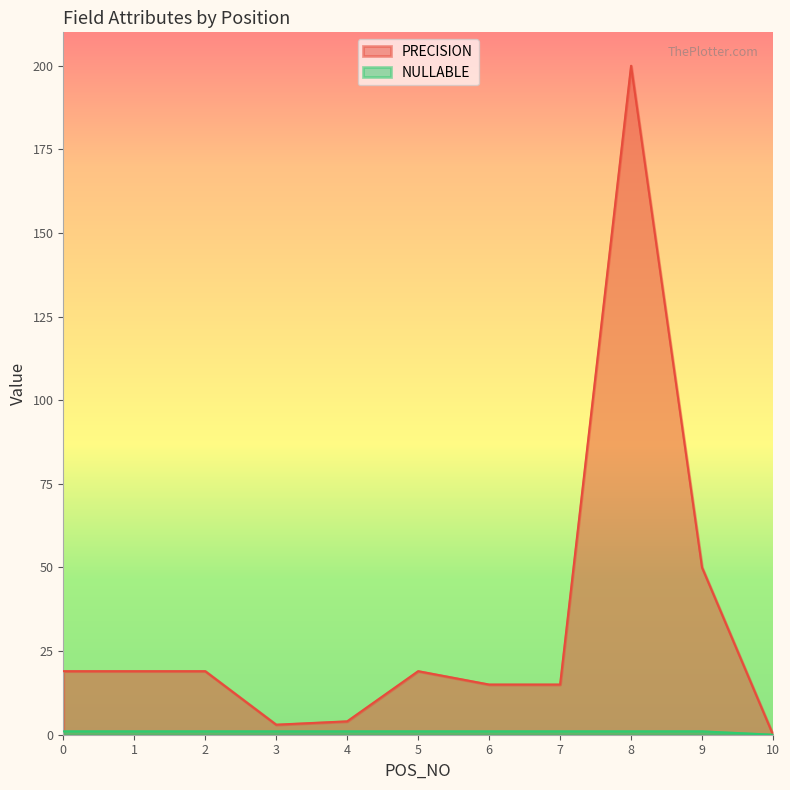

At how many categories does at least one series exceed 54?

1